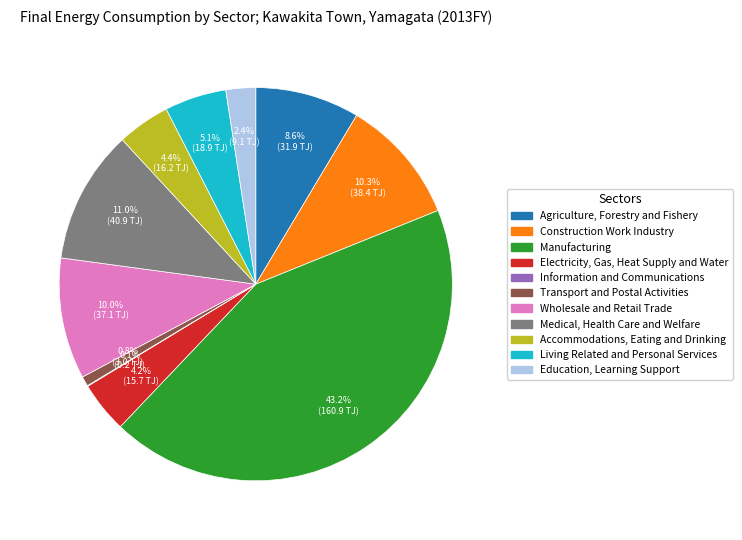

To the nearest percent, what is the average slice percentage?

9%